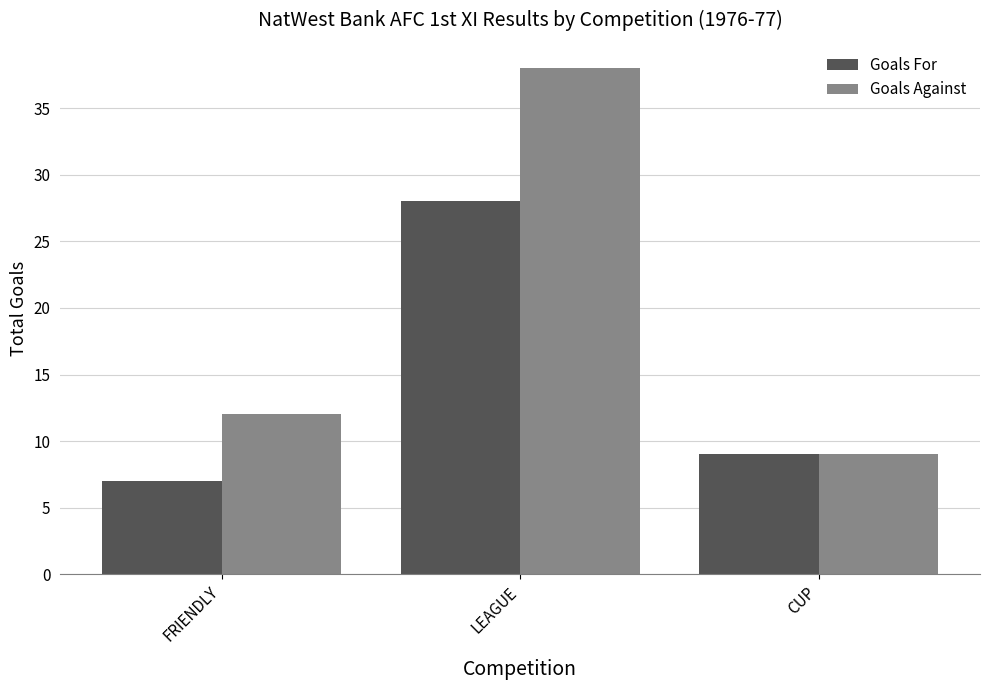

Rank the series by their maximum value, from highest to lowest.

Goals Against, Goals For